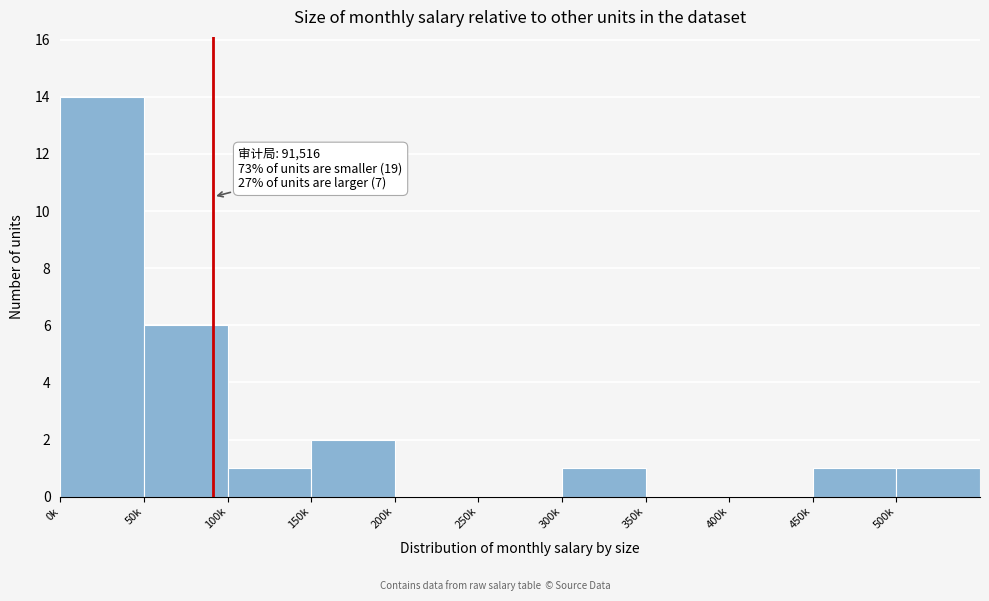

Reading left to right, list all the values displayed in this chart.

0k=14	50k=6	100k=1	150k=2	200k=0	250k=0	300k=1	350k=0	400k=0	450k=1	500k=1